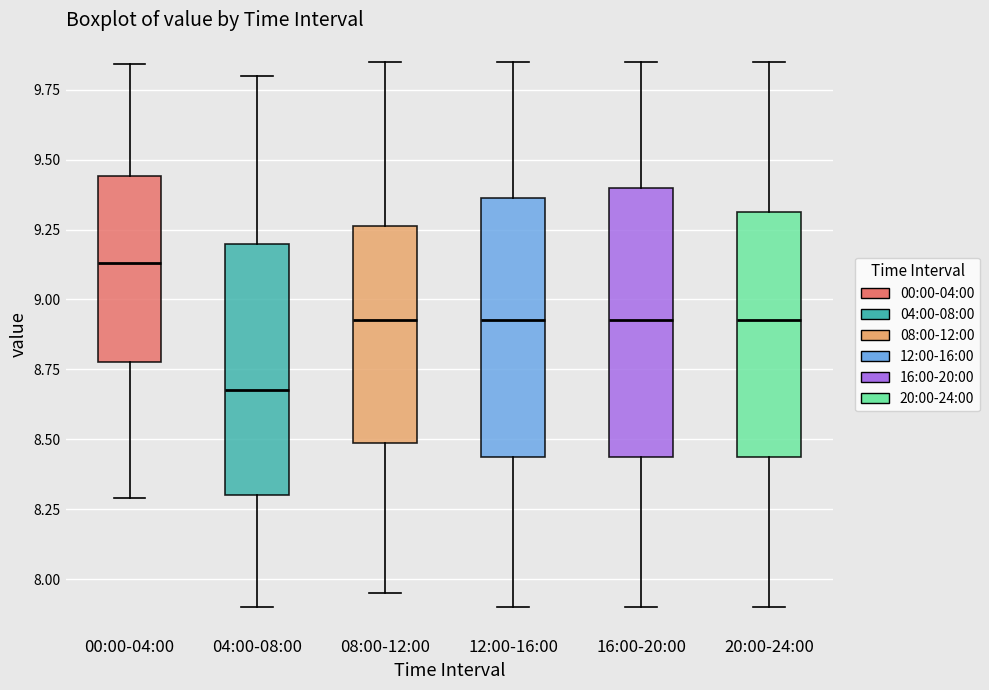

Which box has the lowest median line?

04:00-08:00